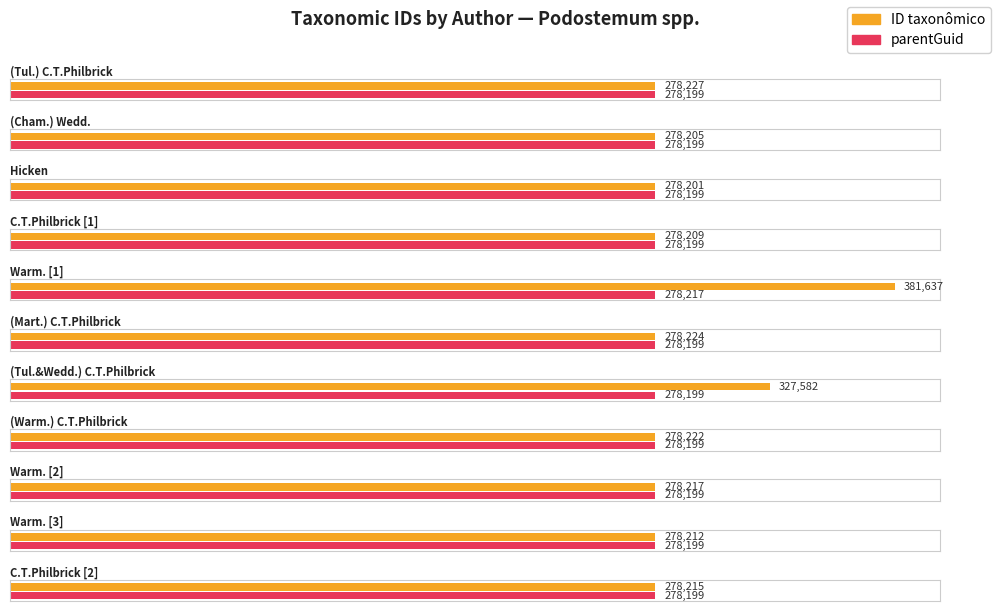

What is the total value across all series at Hicken?

556400